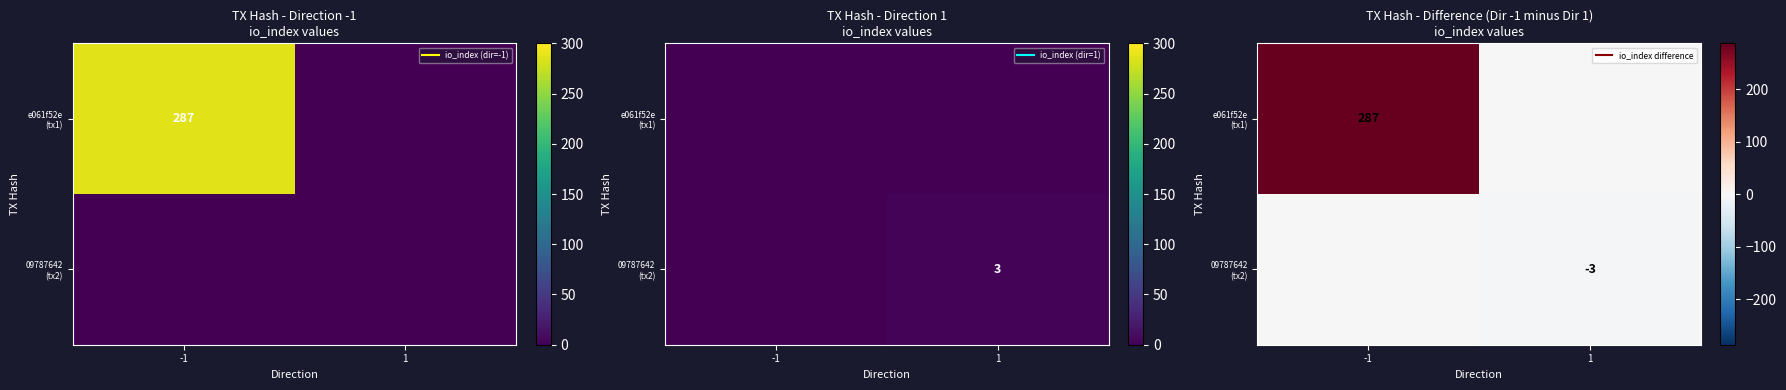

Is the value of e061f52e (tx1) at -1 greater than the value of 09787642 (tx2) at 1?

Yes